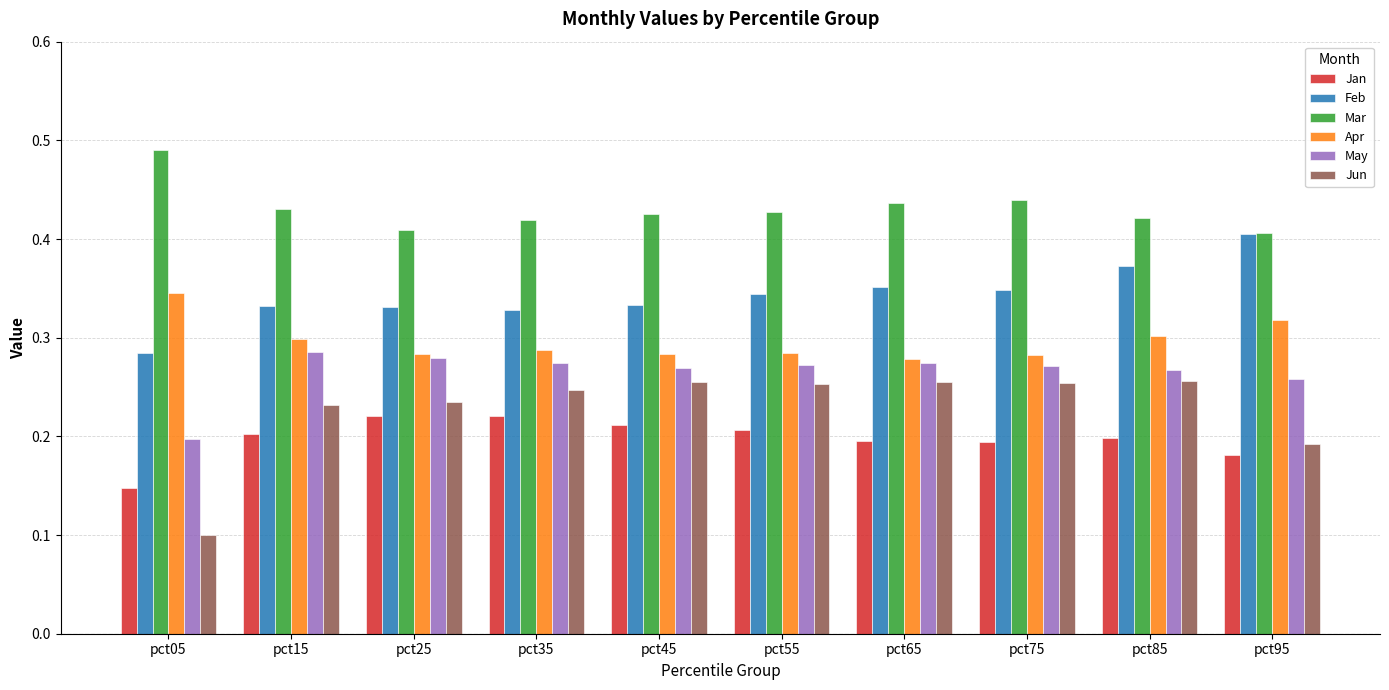

What is the total value across all series at pct75?

1.8